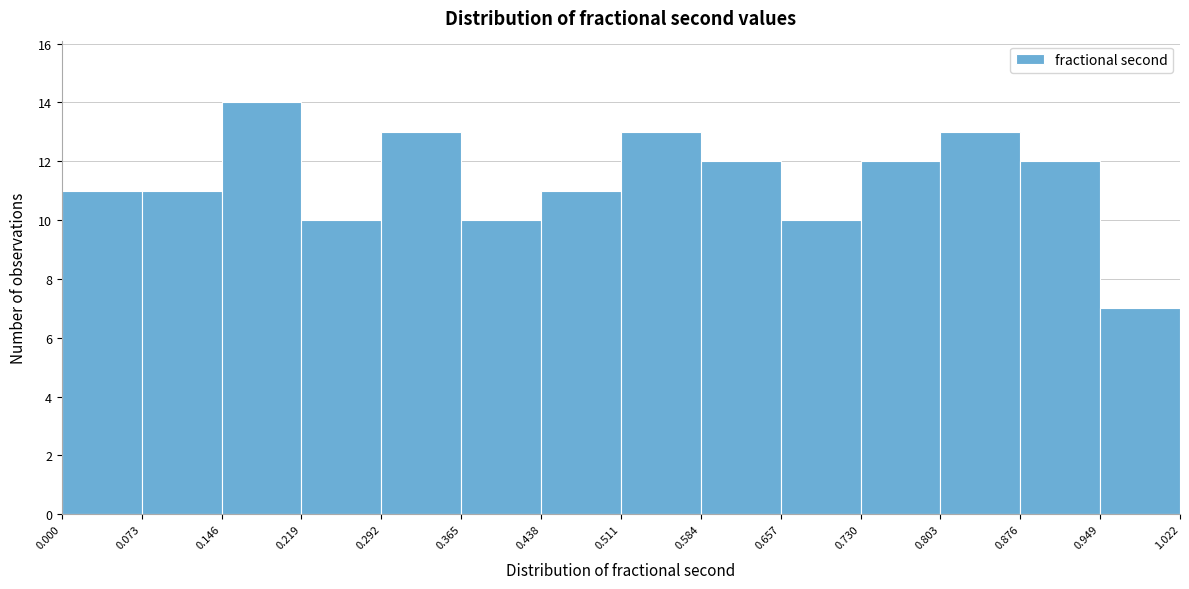

What is the height of the bar covering 0.000 to 0.073 on the x-axis? The values are not printed on the chart, so give them approximately, as read against the axis.

11